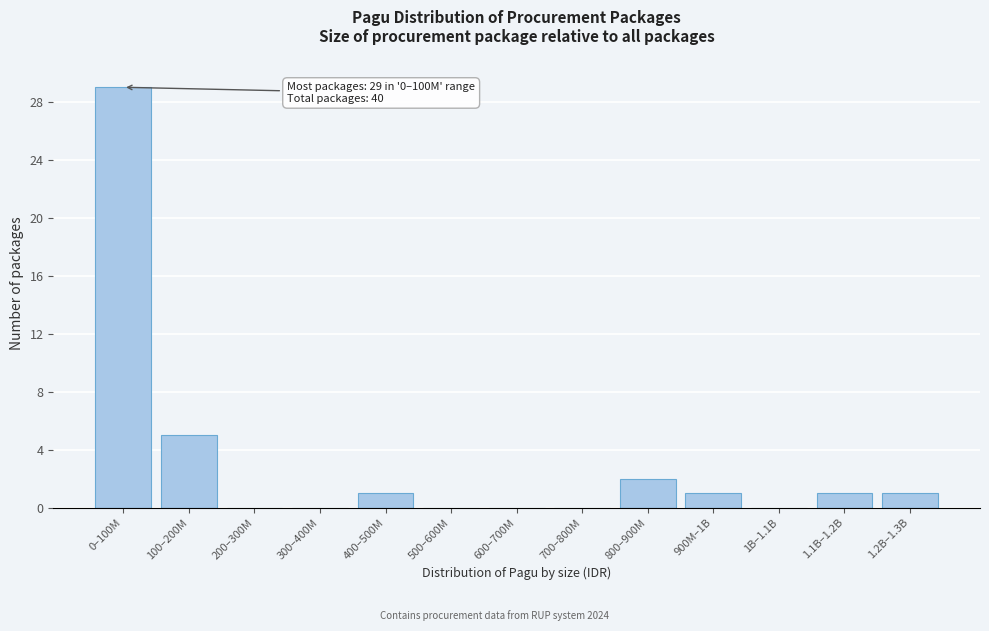

Reading left to right, extract all data points from this chart.

0–100M=29	100–200M=5	200–300M=0	300–400M=0	400–500M=1	500–600M=0	600–700M=0	700–800M=0	800–900M=2	900M–1B=1	1B–1.1B=0	1.1B–1.2B=1	1.2B–1.3B=1